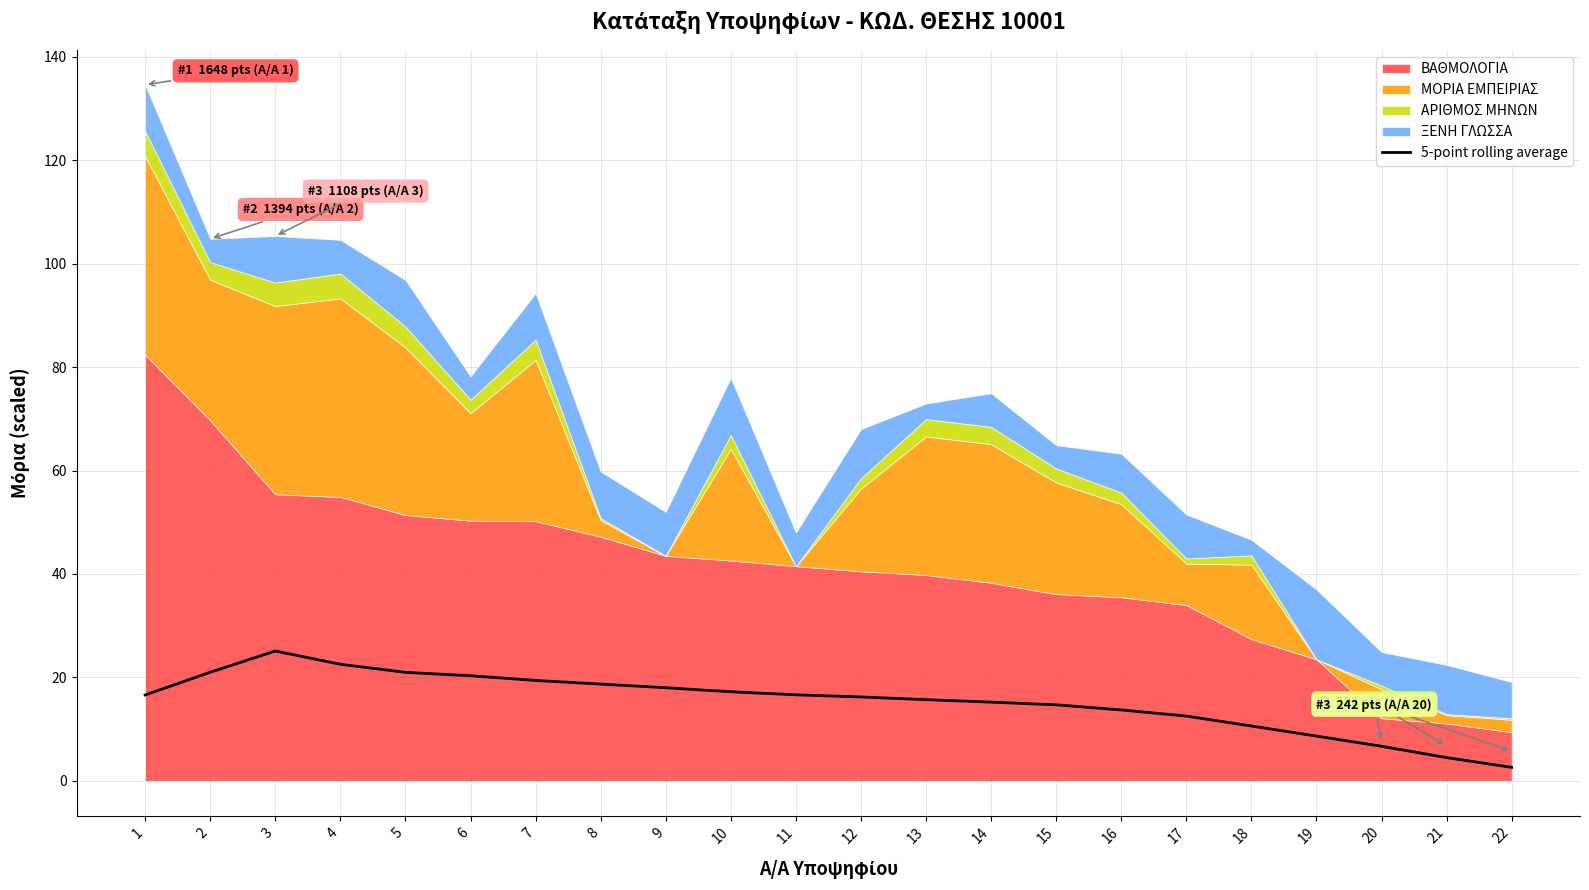

Reading right to left, what are all the values shown in this chart?

22=2.6	21=4.5	20=6.7	19=8.6	18=10.6	17=12.5	16=13.7	15=14.7	14=15.2	13=15.7	12=16.2	11=16.6	10=17.2	9=18.0	8=18.7	7=19.4	6=20.3	5=21.0	4=22.5	3=25.1	2=21.0	1=16.6